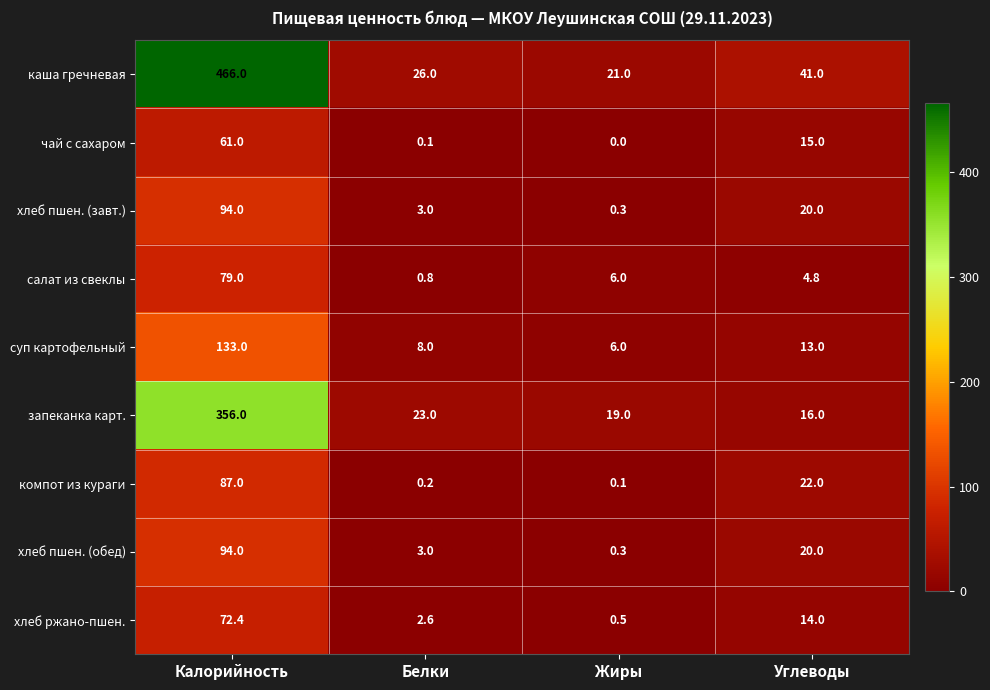

True or false: хлеб пшен. (обед) has a value of 94.0 at Калорийность.

True